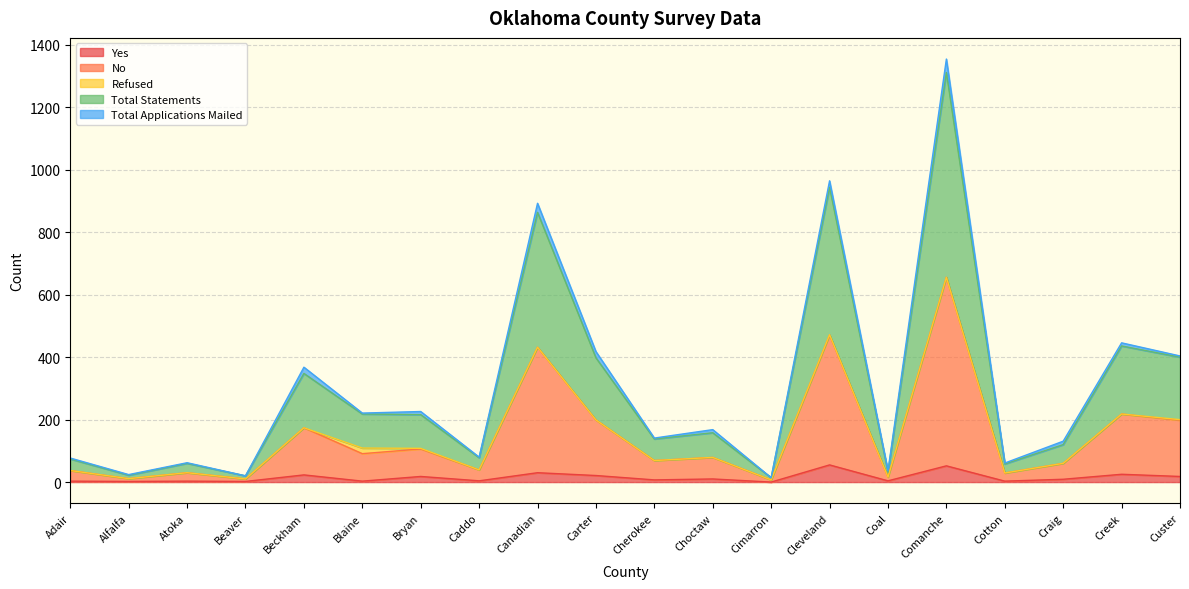

How many lines are shown in the chart?

5